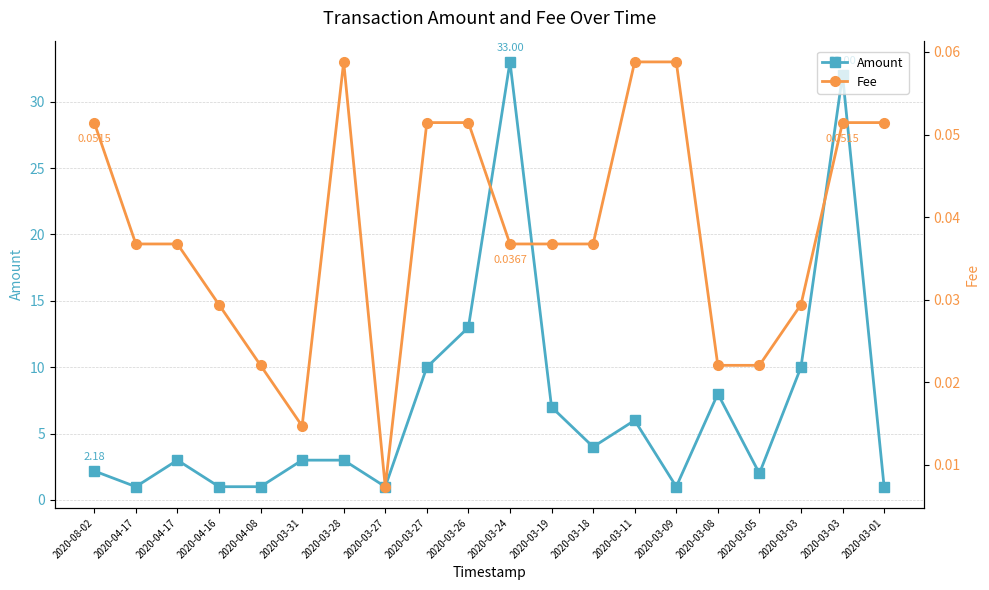

Which series has the widest spread of values?

Amount